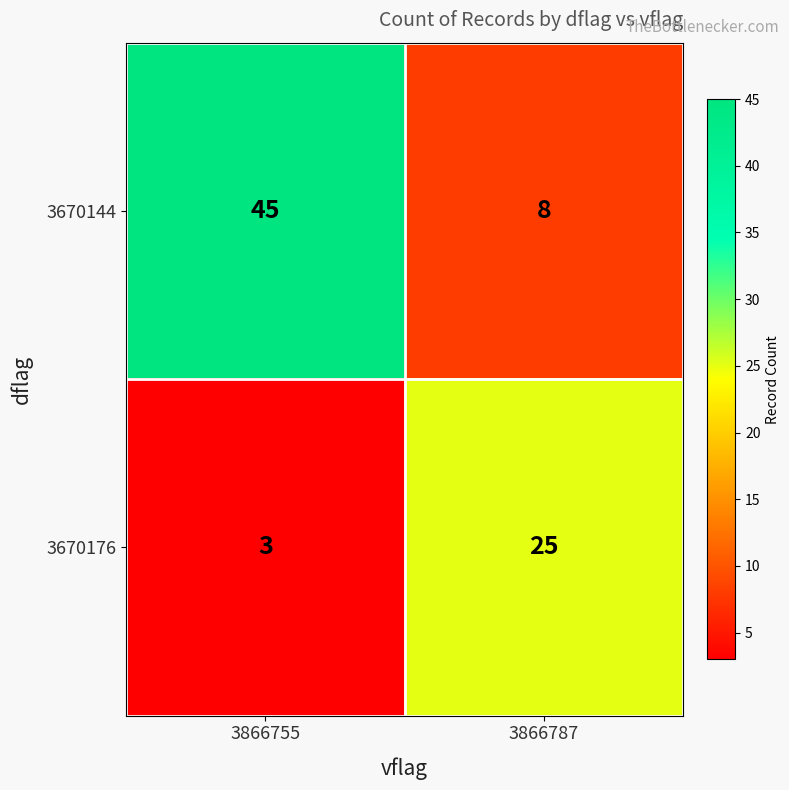

Is it true that 3670176 equals 3 at 3866755?

True